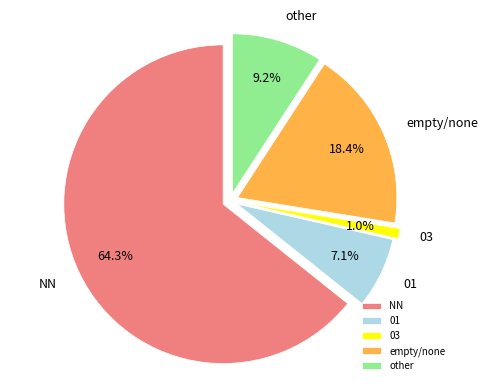

To the nearest percent, what portion does 01 represent?

7%